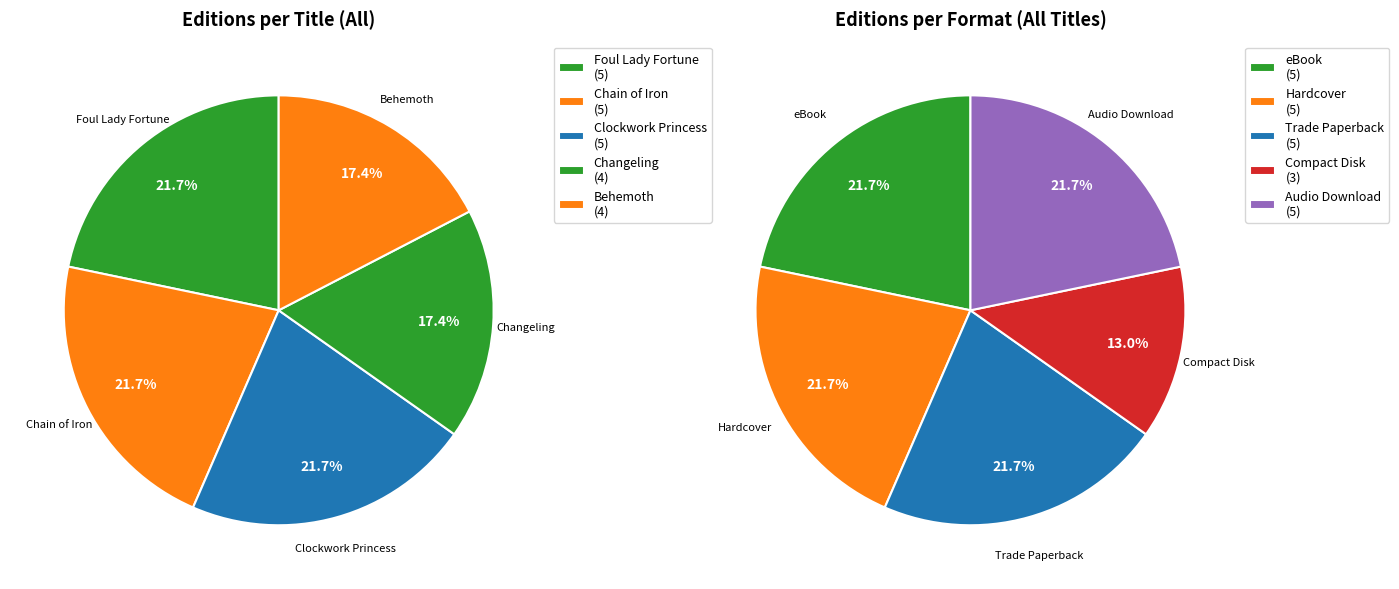

To the nearest percent, what is the combined percentage of Behemoth and Clockwork Princess?

39%